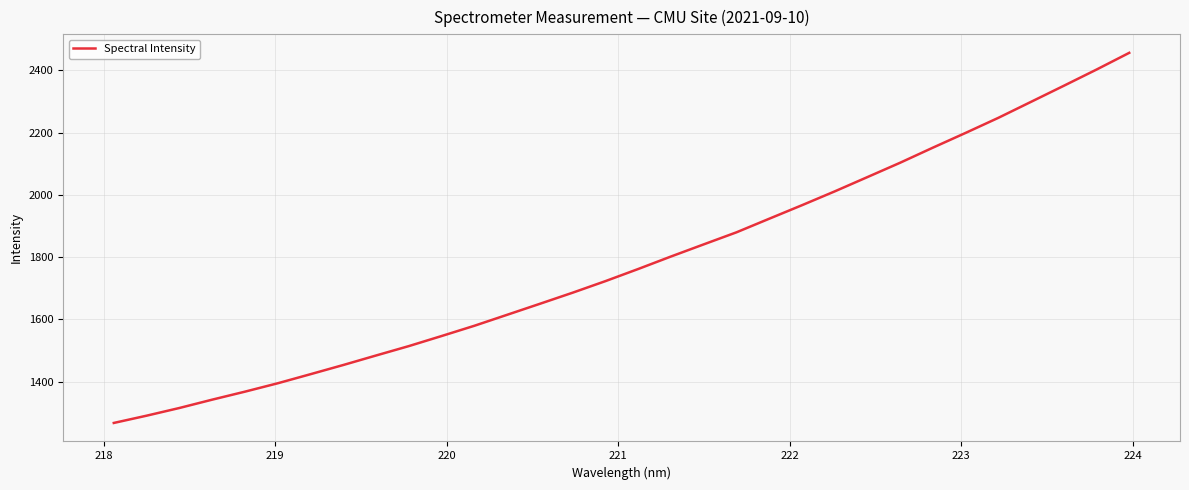

What is the greatest value displayed?

2456.7